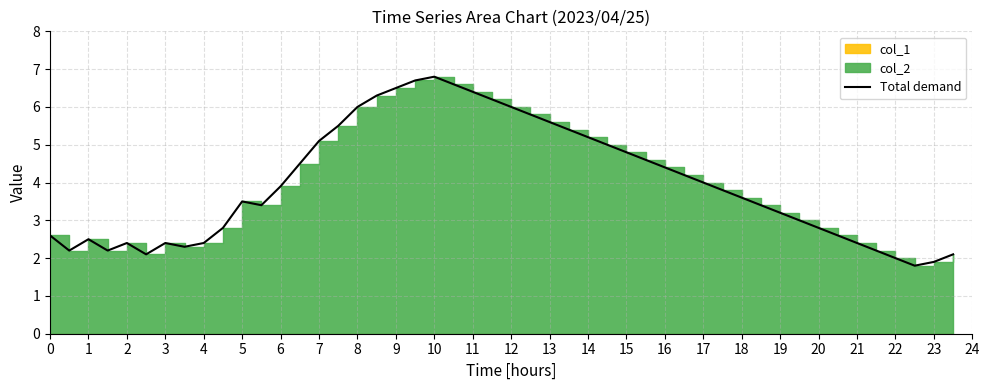

What is the total value across all series at 03:00?

2.4